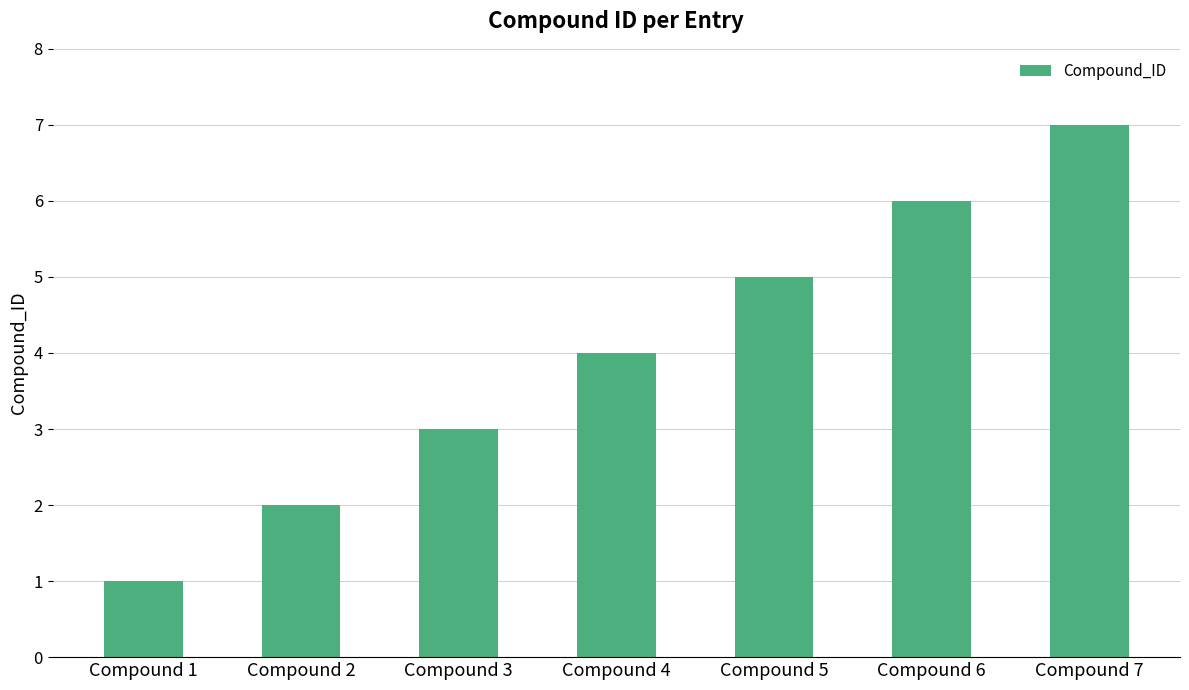

How many series are shown in this chart?

1